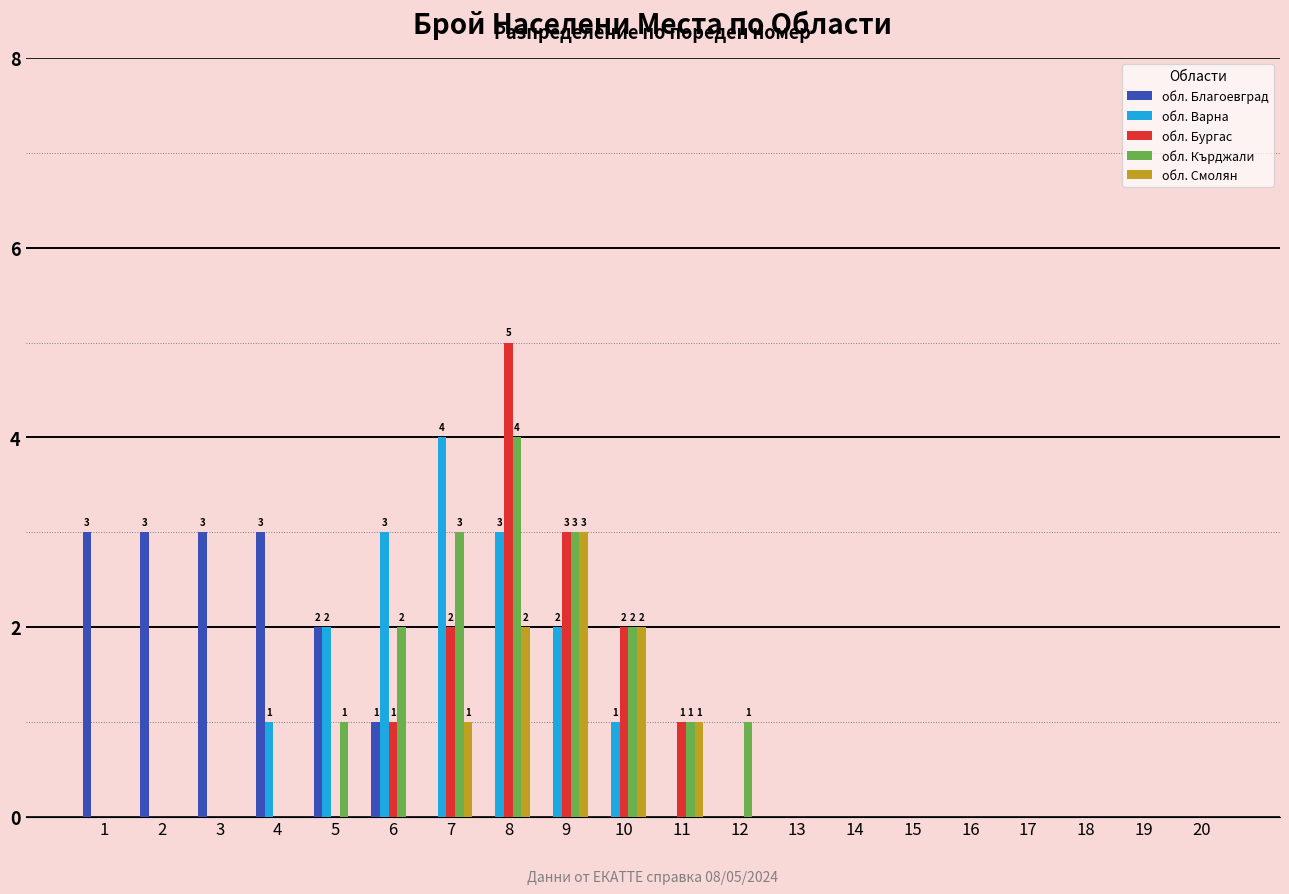

What is the sum of the обл. Бургас values at 8 and 14?

5